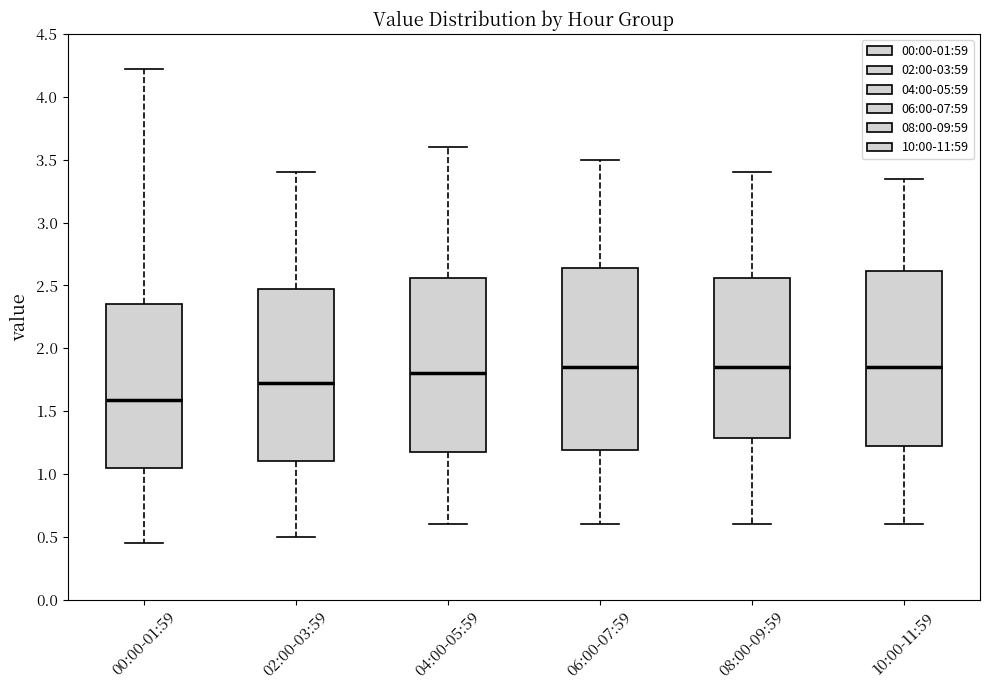

Where does the upper whisker of the box for 08:00-09:59 end on the y-axis? The values are not printed on the chart, so give them approximately, as read against the axis.

3.40